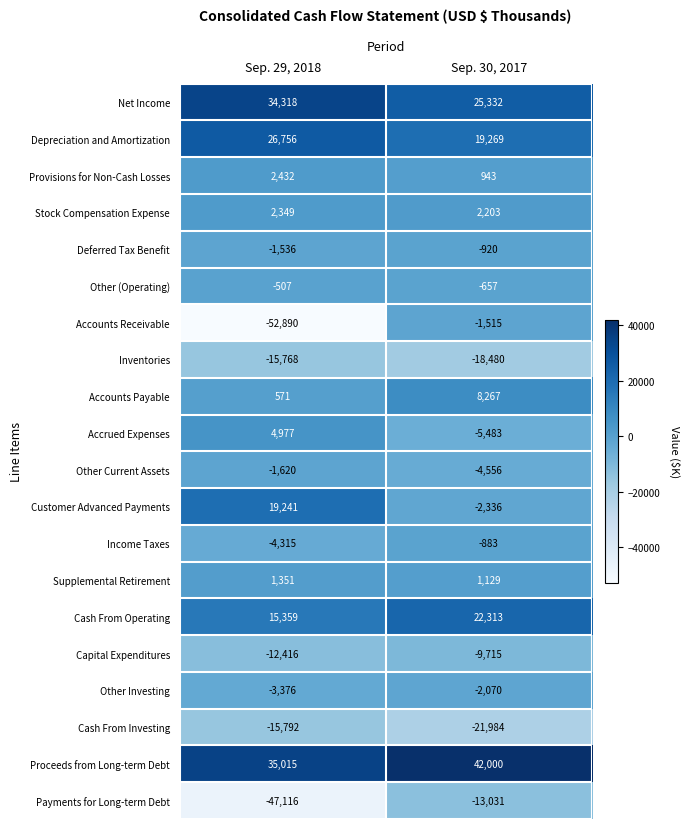

What value does the Customer Advanced Payments series have at Sep. 29, 2018, to the nearest 50?

19250